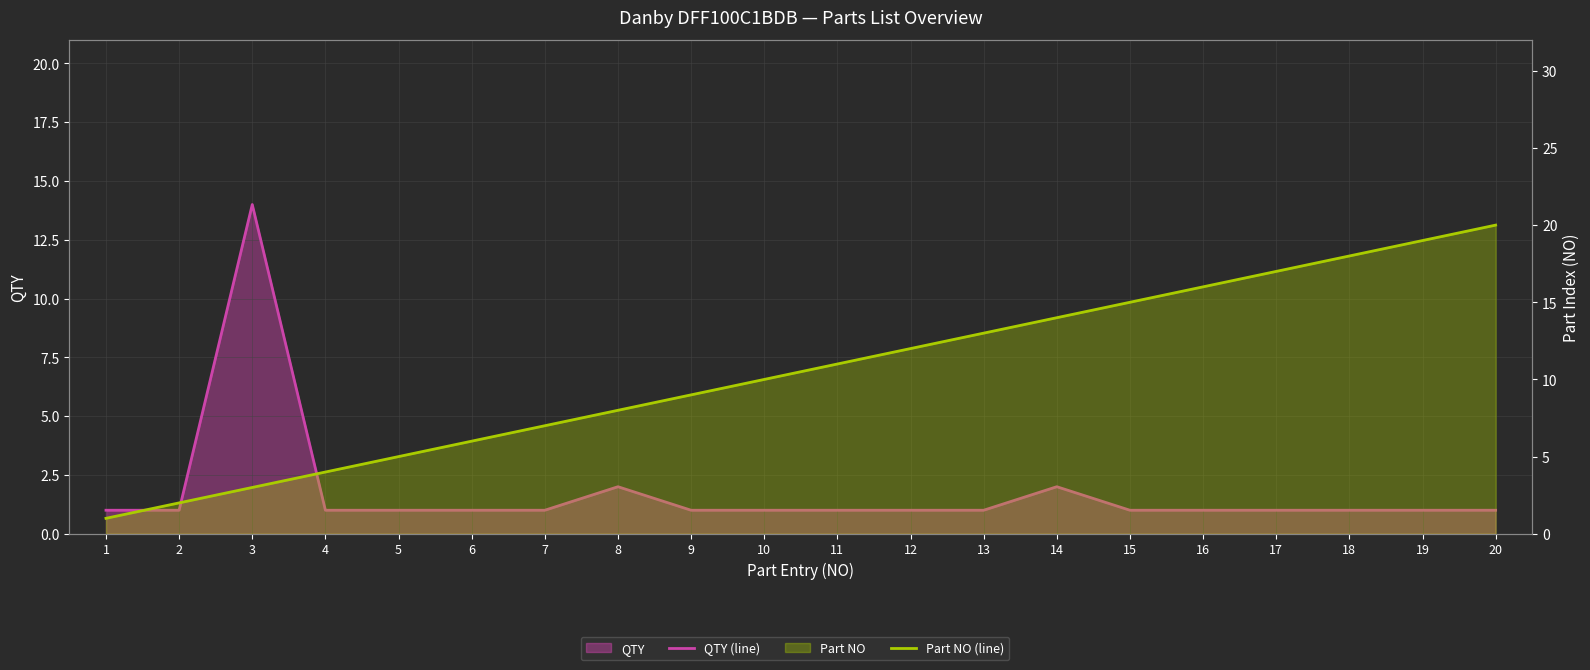

What value does the Part NO (line) series have at 17?

17